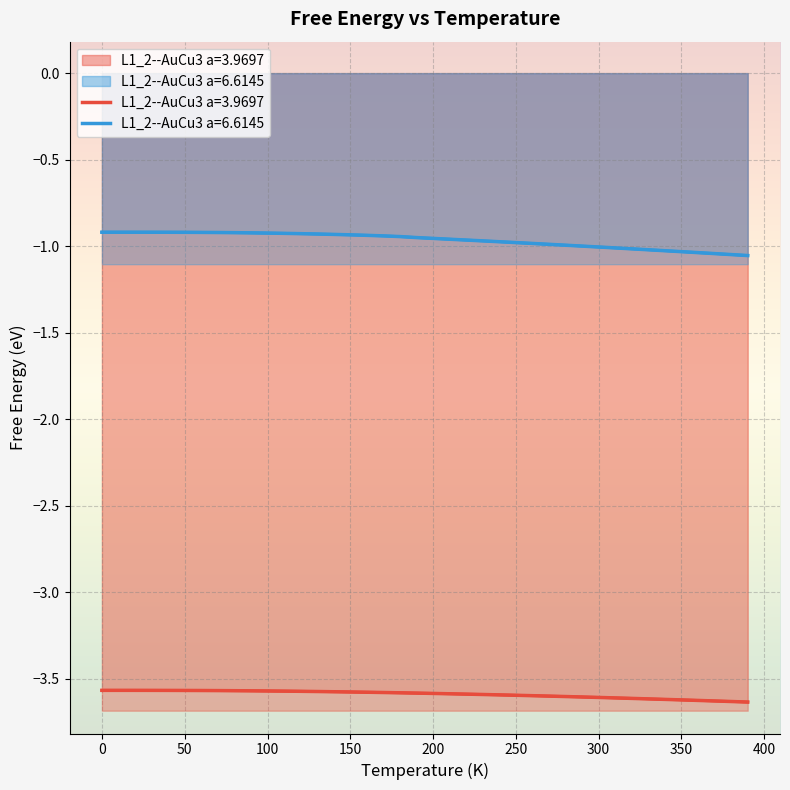

Does the chart display data point markers on the line(s)?

No